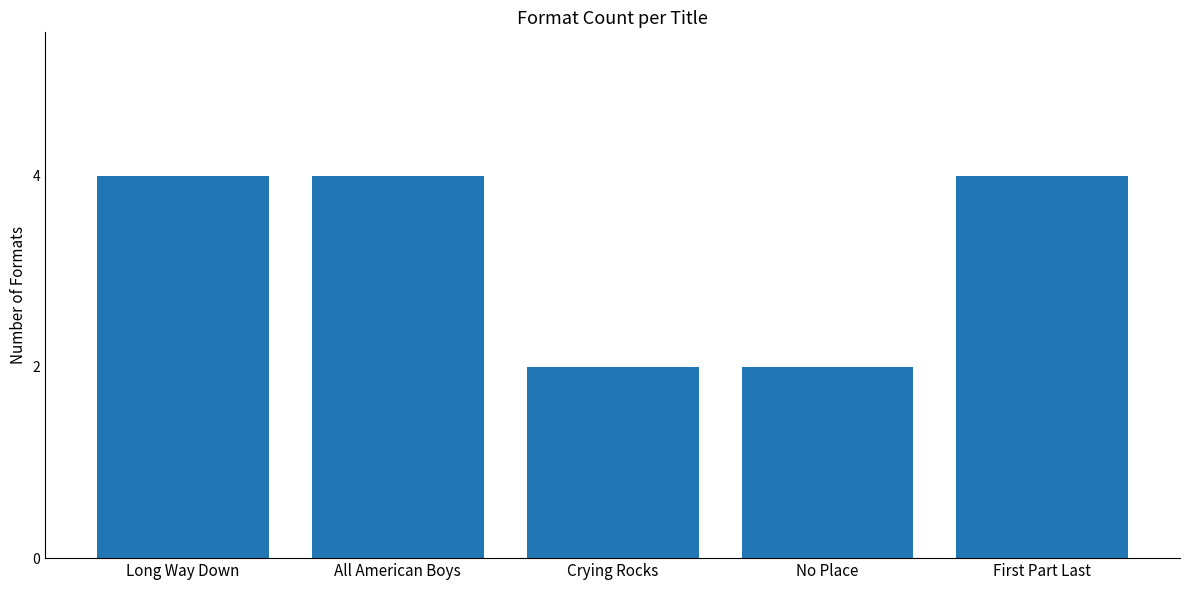

What is the greatest value displayed?

4